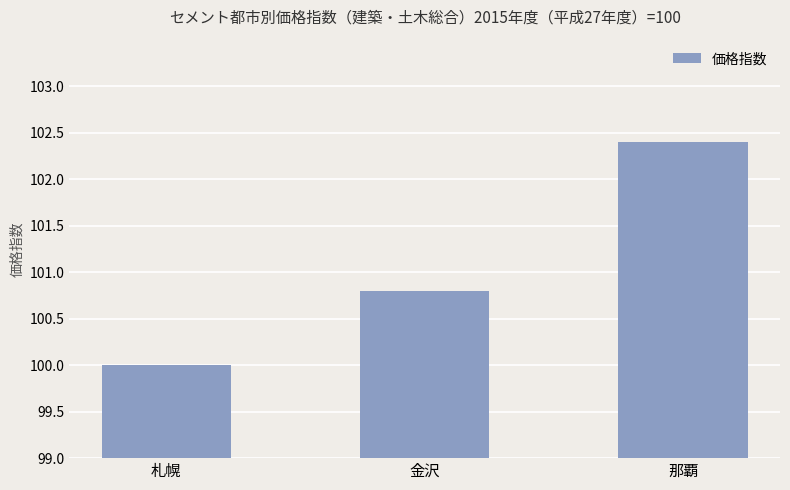

What is the change in value from 札幌 to 那覇?

+2.4